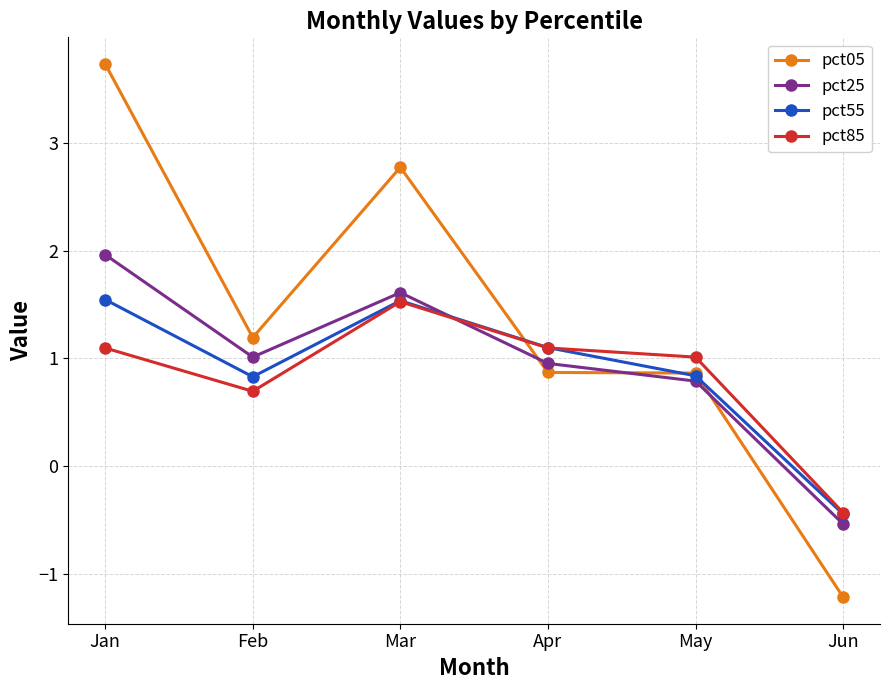

At which category is the sum across all series the highest?

Jan